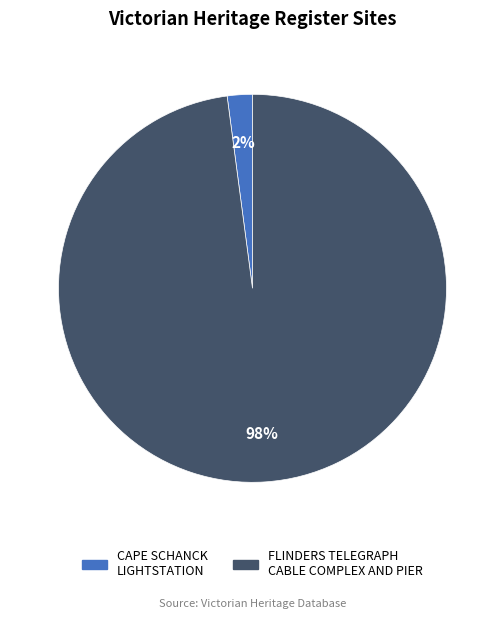

Which slice represents more than half of the pie?

FLINDERS TELEGRAPH CABLE COMPLEX AND PIER